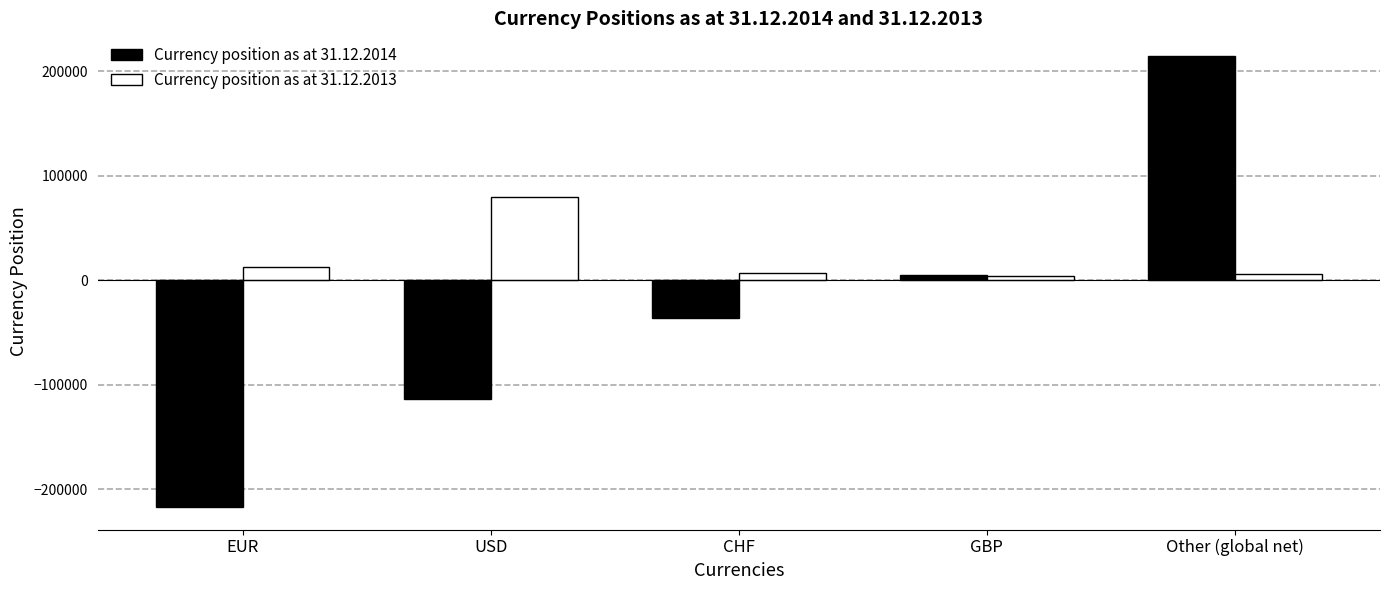

Does the chart contain stacked bars?

No